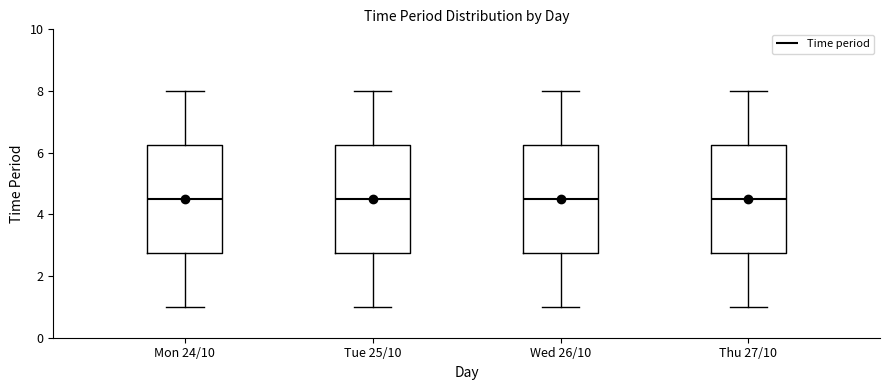

Where does the upper whisker of the box for Thu 27/10 end on the y-axis? The values are not printed on the chart, so give them approximately, as read against the axis.

8.0